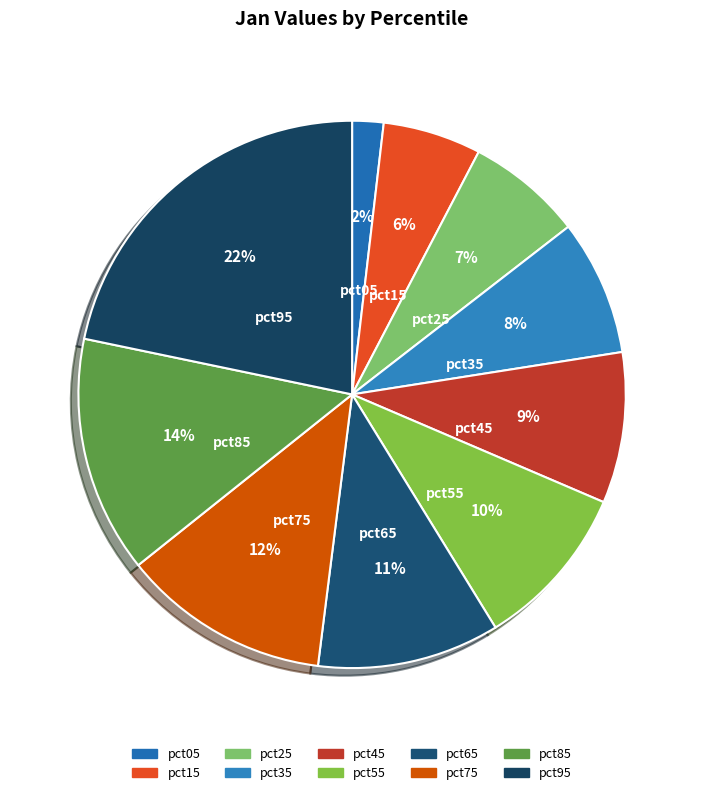

To the nearest percent, what is the combined percentage of pct75 and pct35?

20%